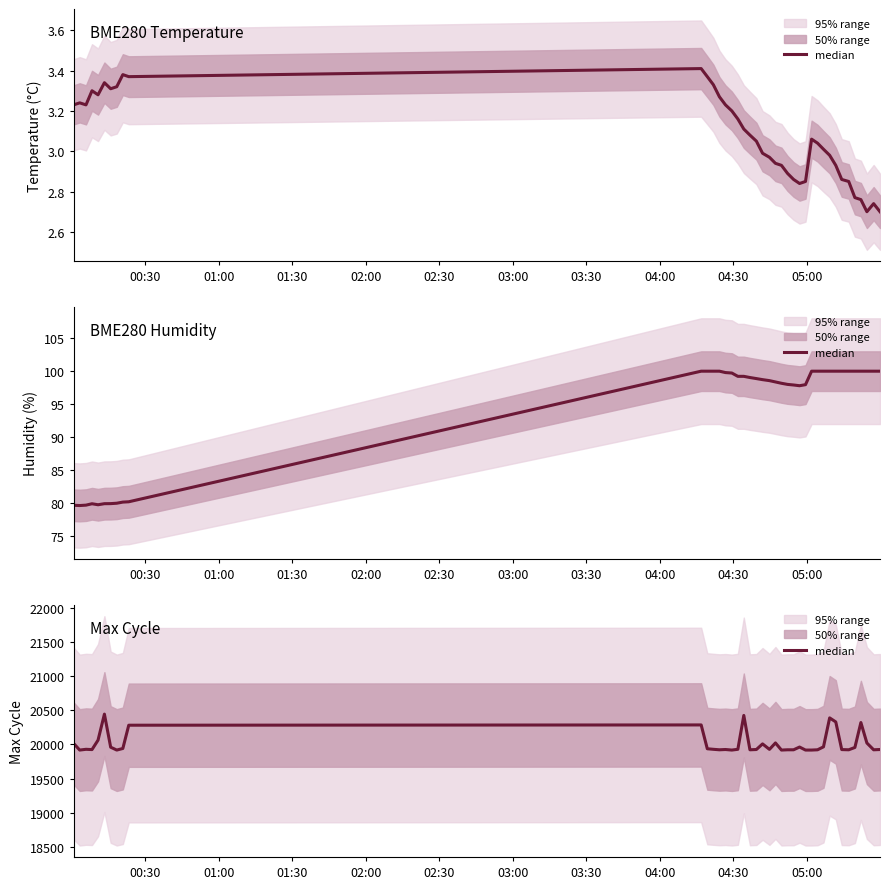

The value at 26 is 31120. True or false?

False